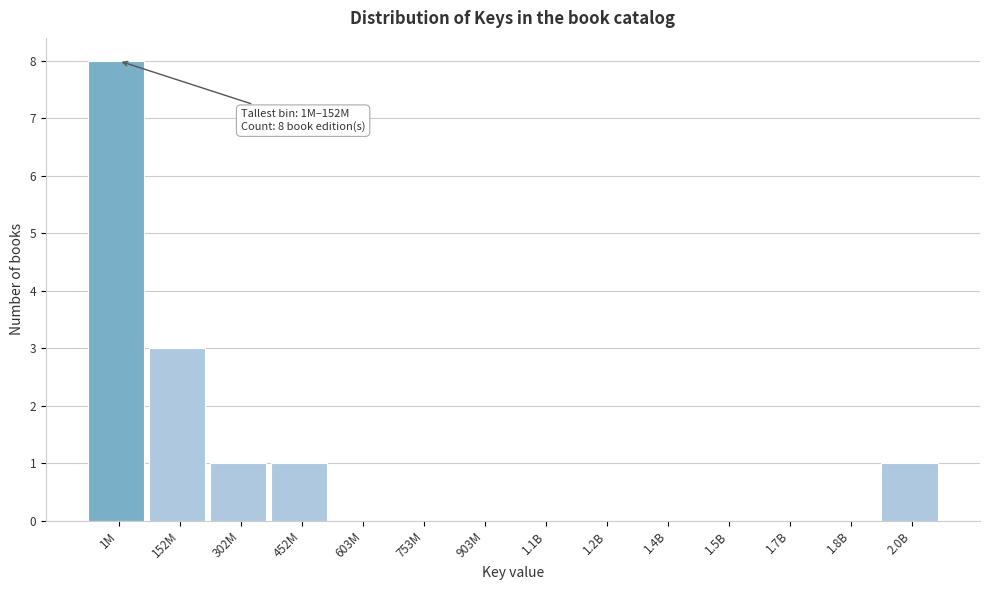

Reading left to right, extract all data points from this chart.

1M=8	152M=3	302M=1	452M=1	603M=0	753M=0	903M=0	1.1B=0	1.2B=0	1.4B=0	1.5B=0	1.7B=0	1.8B=0	2.0B=1